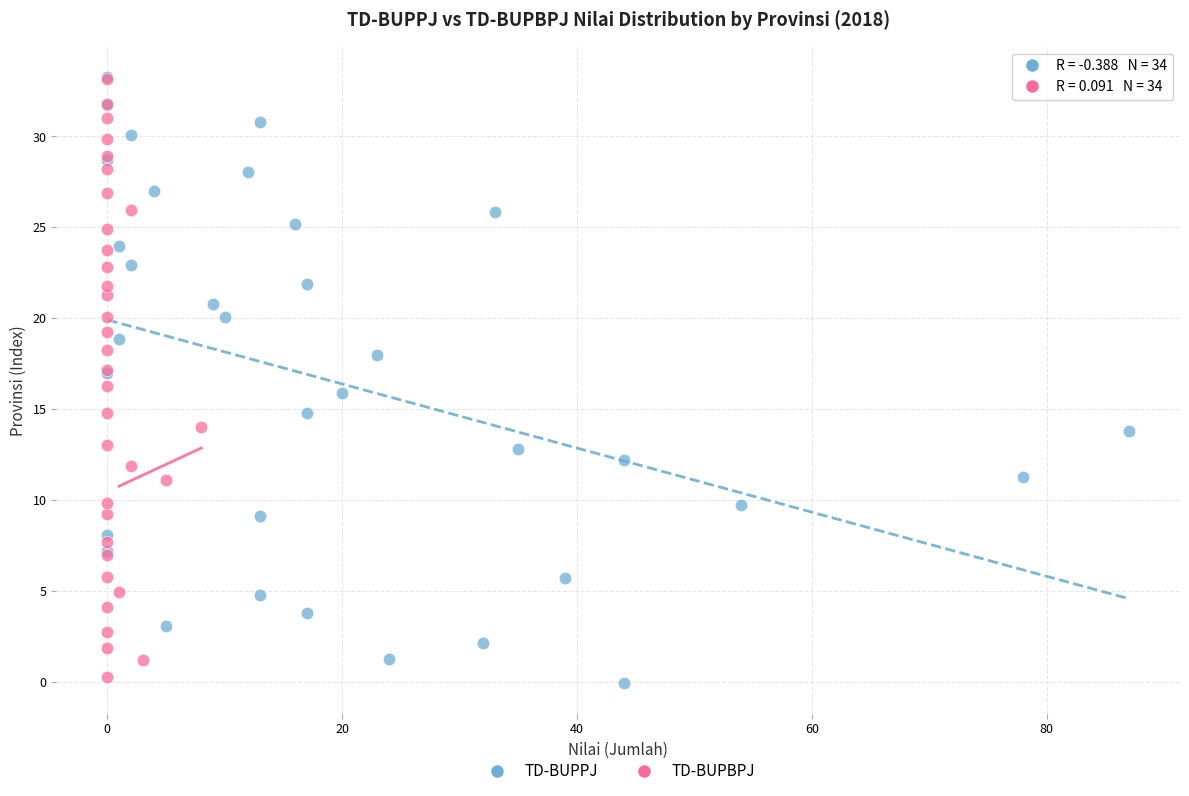

What are all the series names shown in the legend?

TD-BUPPJ, TD-BUPBPJ